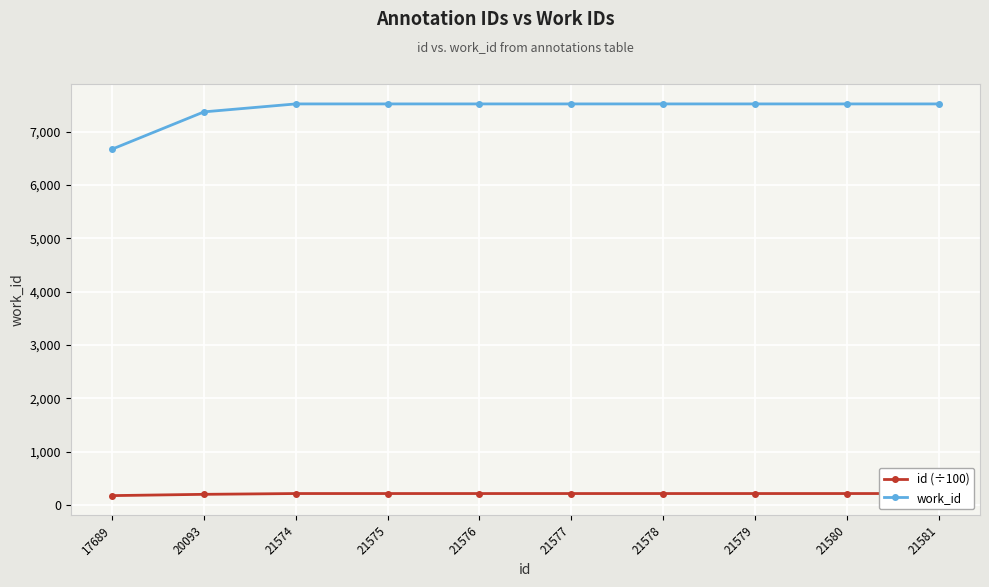

Reading left to right, list all the values displayed in this chart.

id (÷100): 176.9	200.9	215.7	215.8	215.8	215.8	215.8	215.8	215.8	215.8
work_id: 6672.0	7371.0	7520.0	7520.0	7520.0	7520.0	7520.0	7520.0	7520.0	7520.0